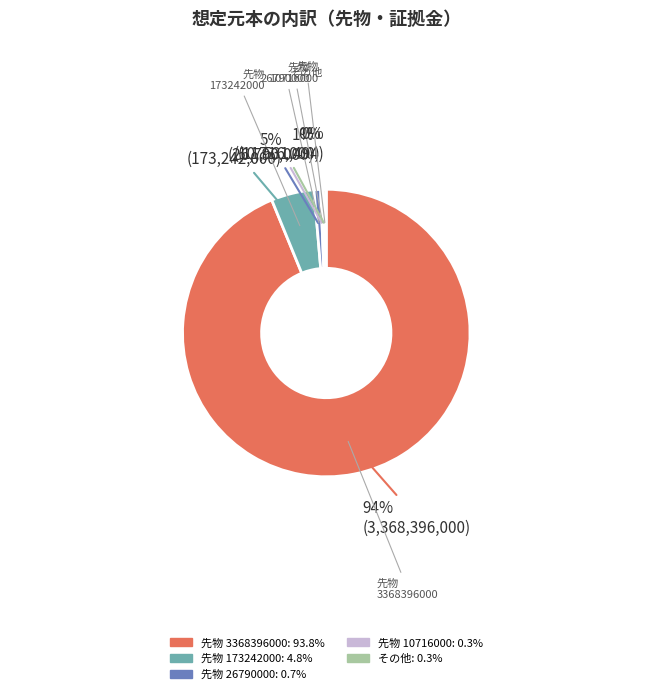

Does any single category account for the majority?

Yes